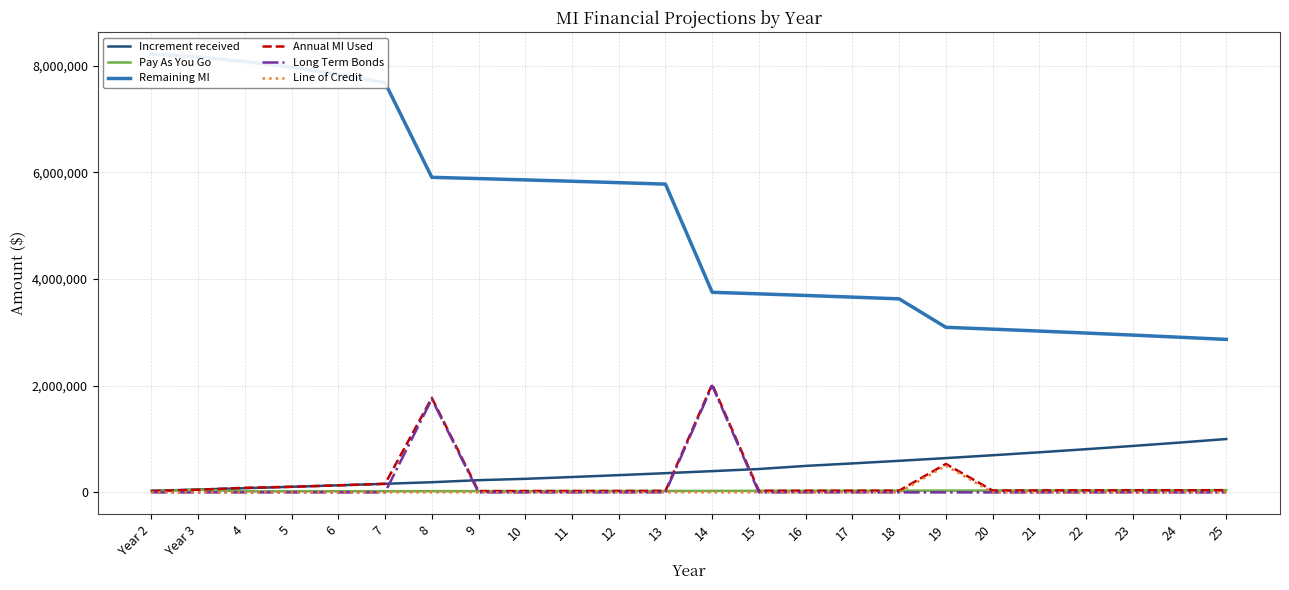

How many values in the Increment received series exceed 398610?

11